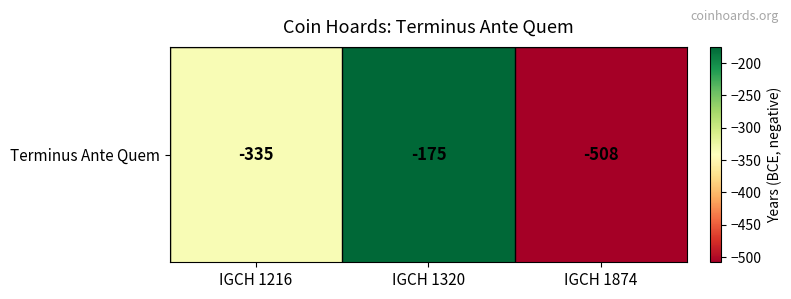

How many values are between -508 and -175?

3